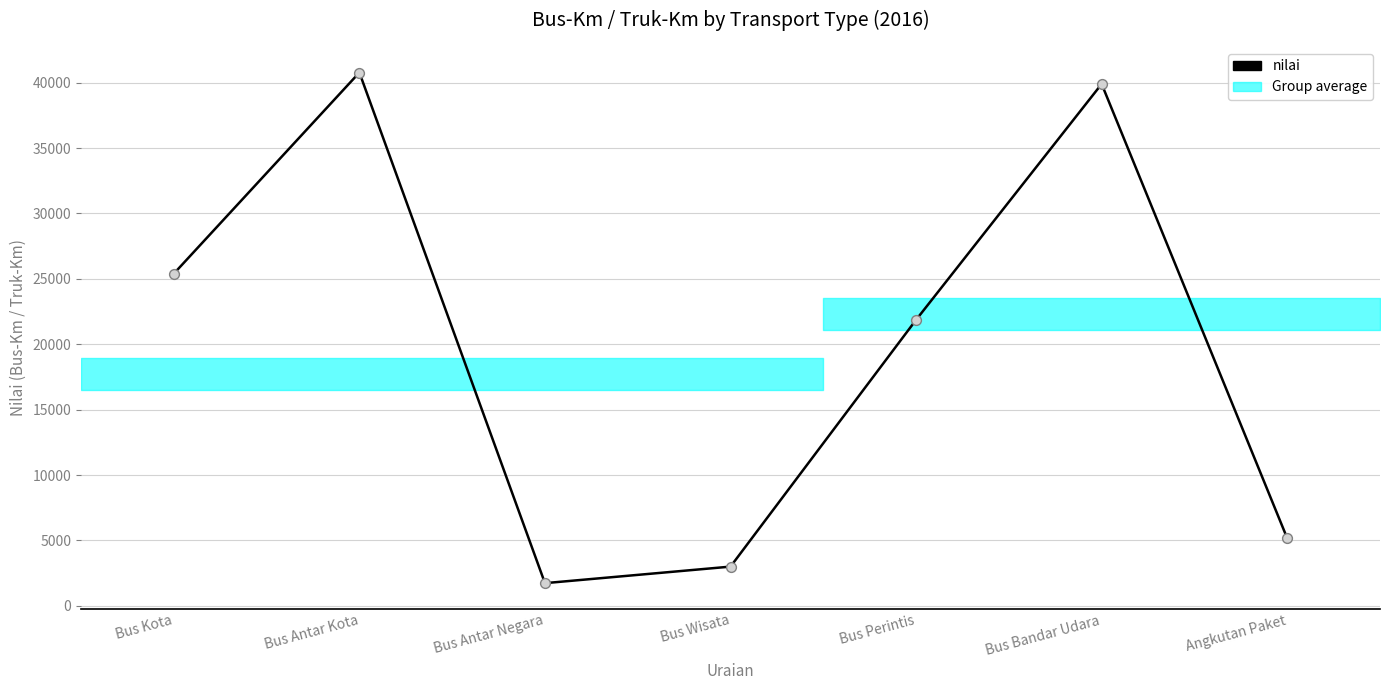

What is the change in value from Bus Antar Negara to Angkutan Paket?

+3433